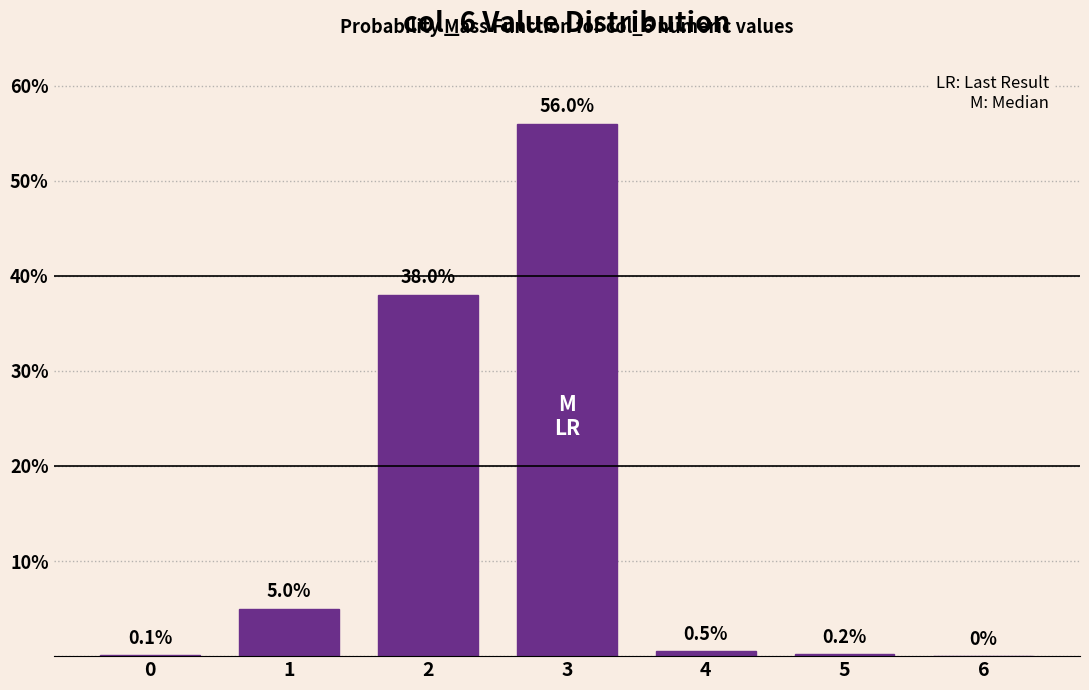

Reading left to right, extract all data points from this chart.

0=0.1	1=5.0	2=38.0	3=56.0	4=0.5	5=0.2	6=0.0